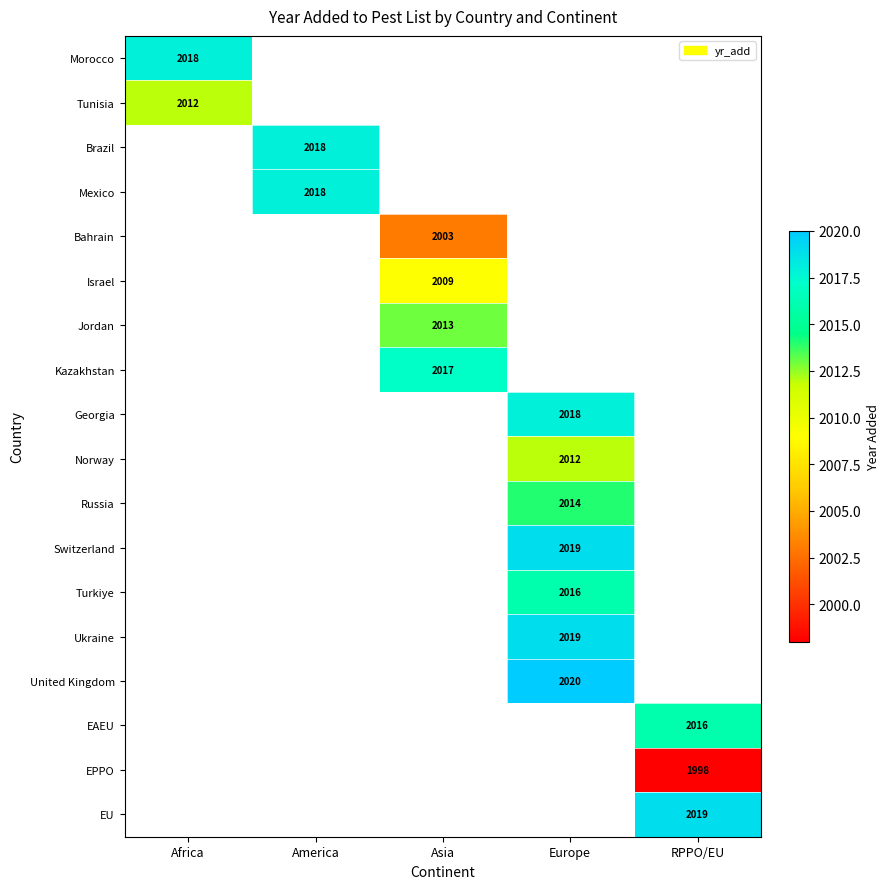

List the labels in order of Mexico value, largest first.

Africa, America, Asia, Europe, RPPO/EU